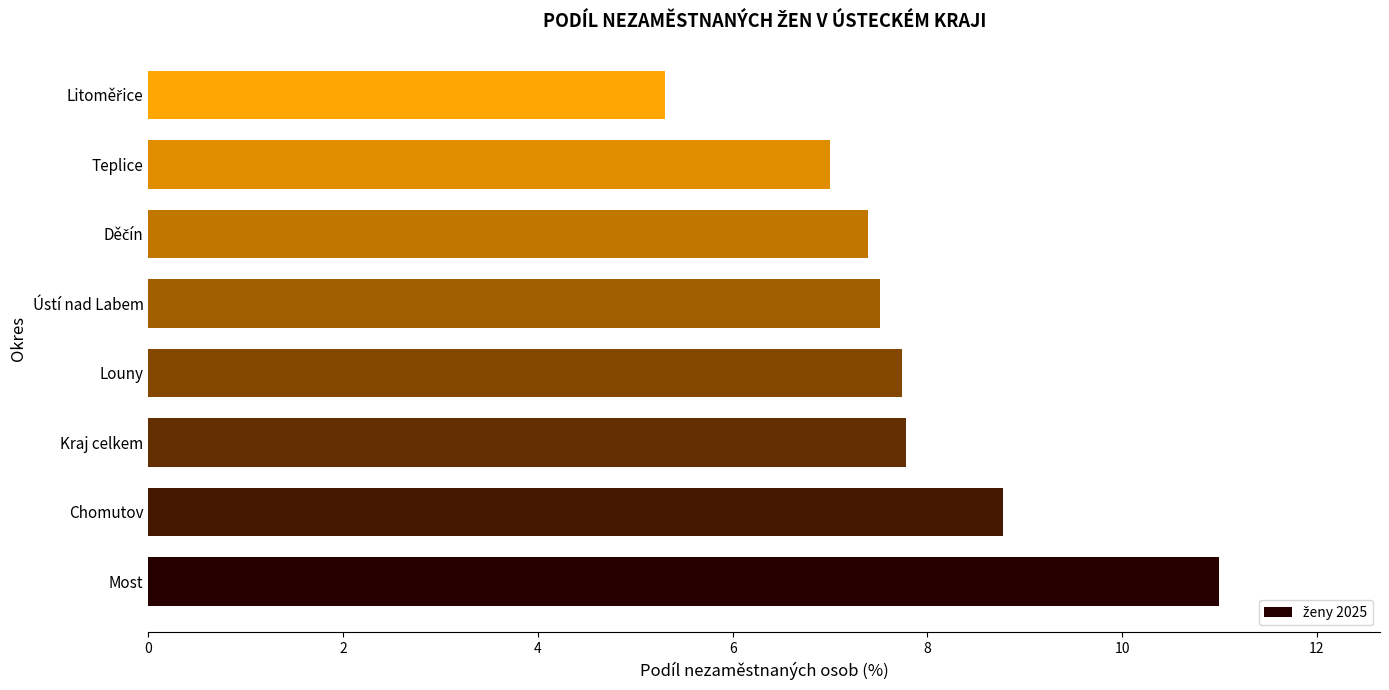

The value at Chomutov is 8.8. True or false?

True